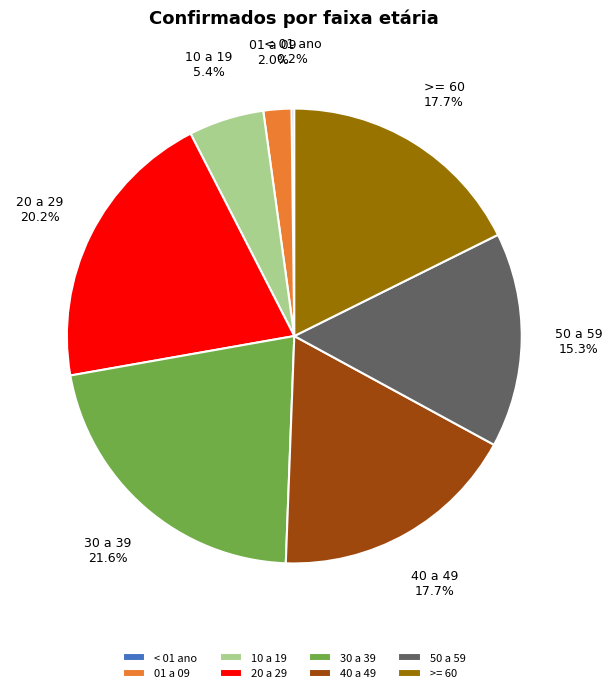

Is it true that >= 60 is 18% of the pie?

True